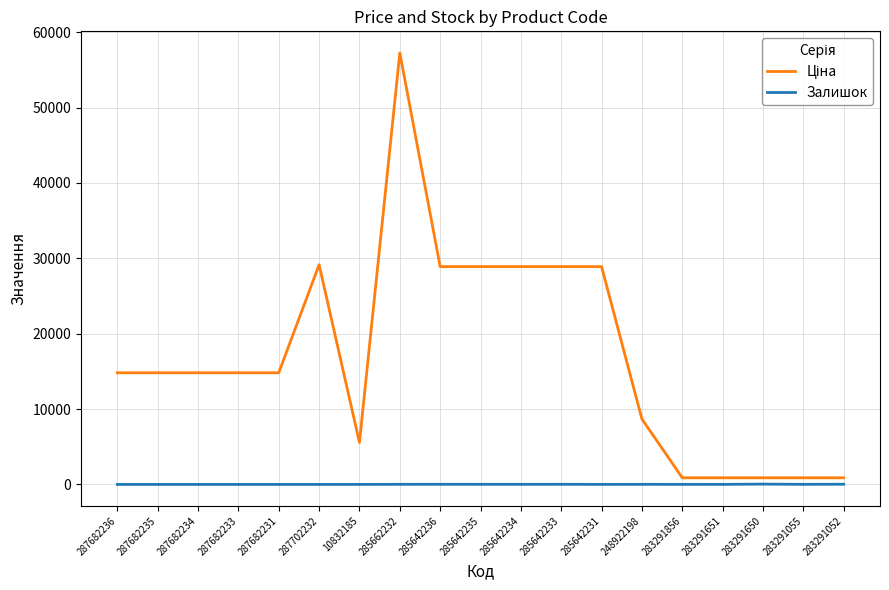

What is the average value of the Залишок series?

9.8